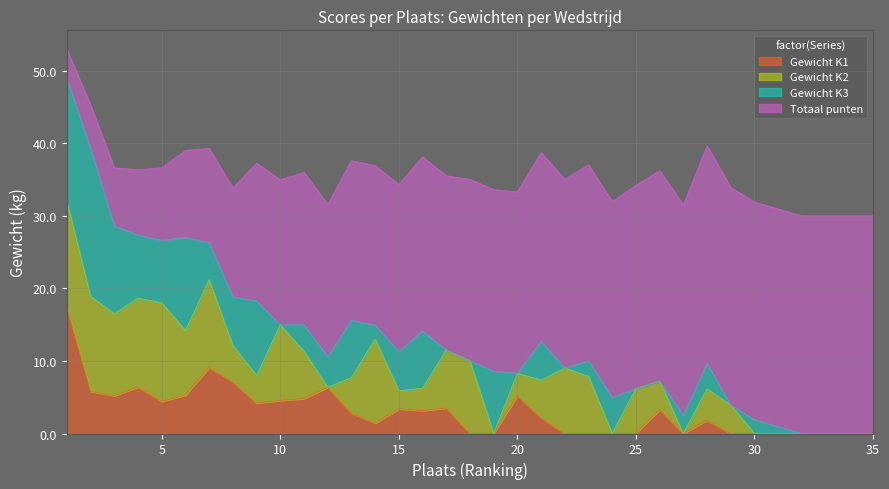

Rank the series at 2 from lowest to highest value.

Gewicht K1, Totaal punten, Gewicht K2, Gewicht K3